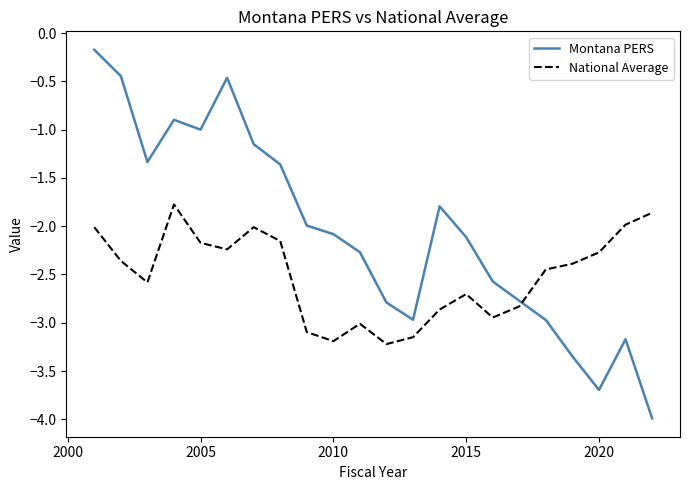

Which series has the largest range (max minus min)?

Montana PERS